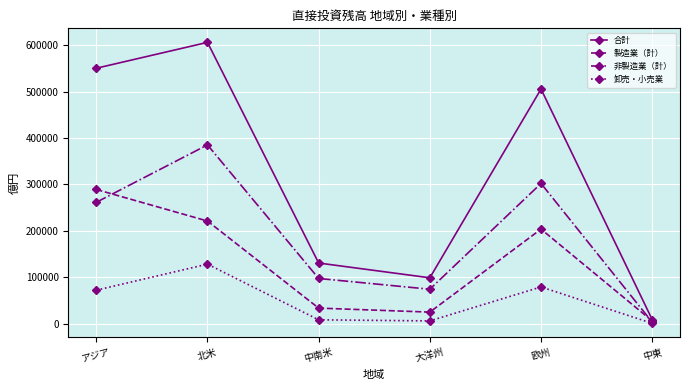

At which category is the sum across all series the highest?

北米